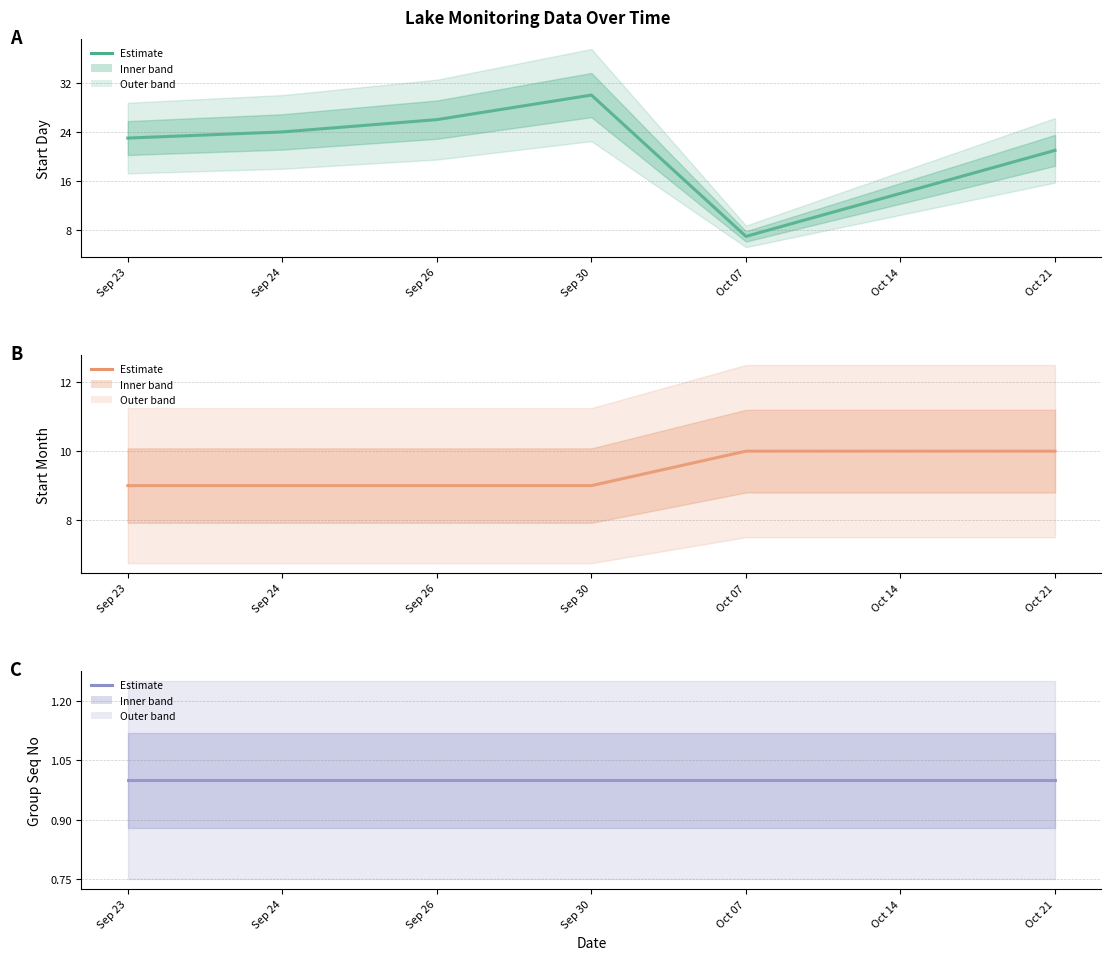

Rank the series by their average value, from lowest to highest.

Group Seq No, Startmonth, Startday